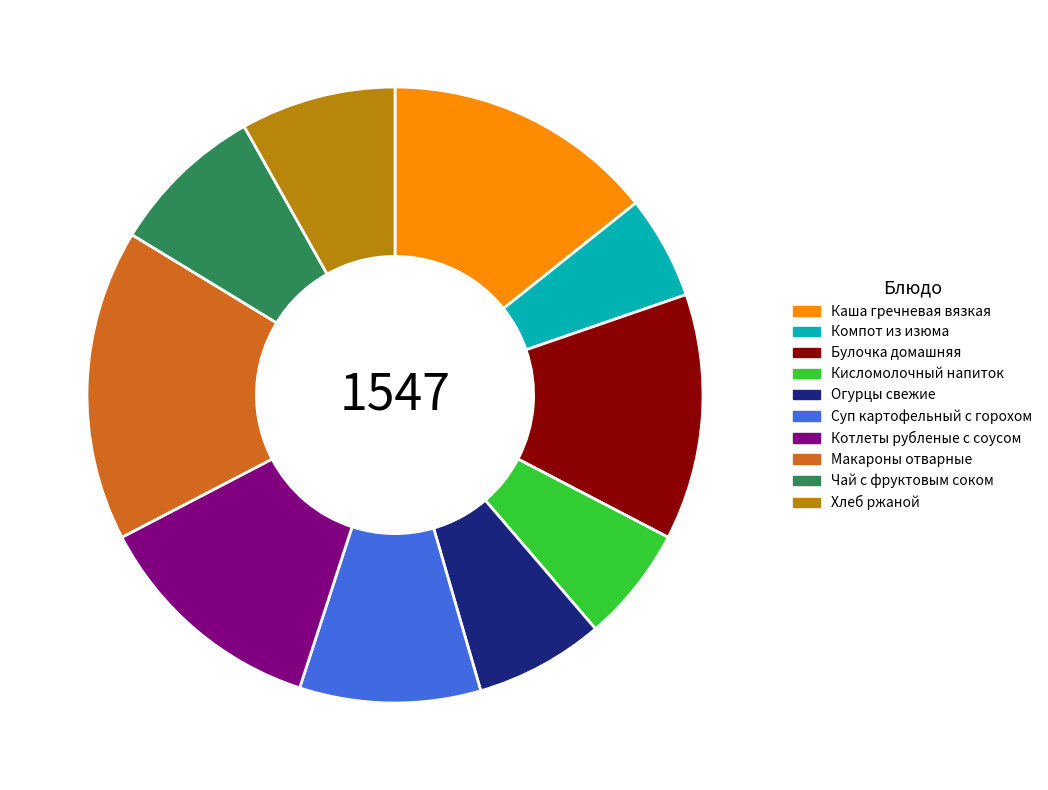

Which category has the biggest portion of the pie?

Макароны отварные